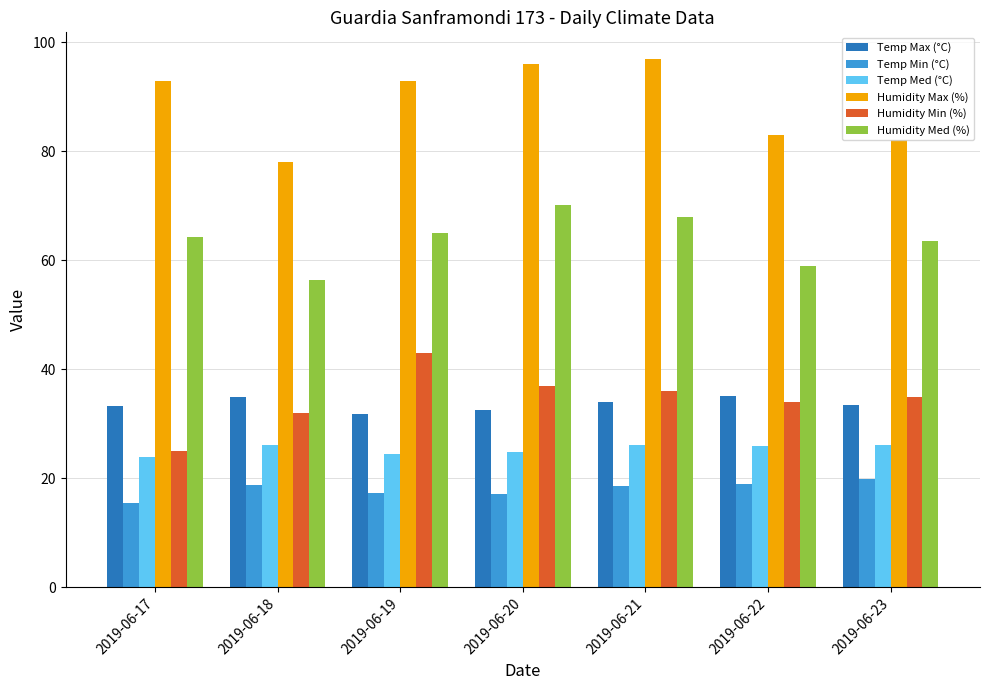

Is the value of Temp Max (°C) at 2019-06-19 greater than the value of Humidity Max (%) at 2019-06-20?

No